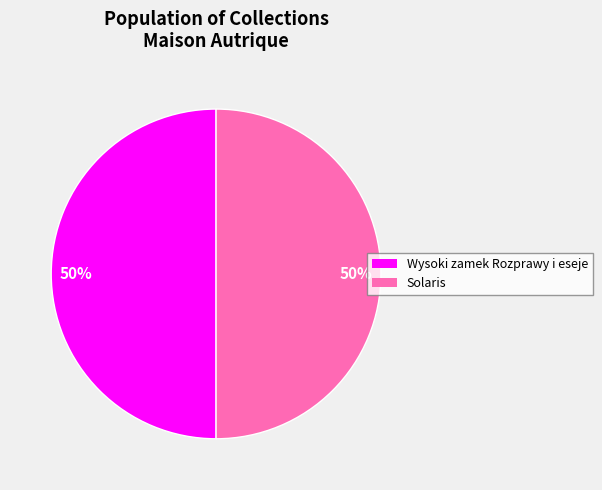

To the nearest percent, what portion does Wysoki zamek Rozprawy i eseje represent?

50%